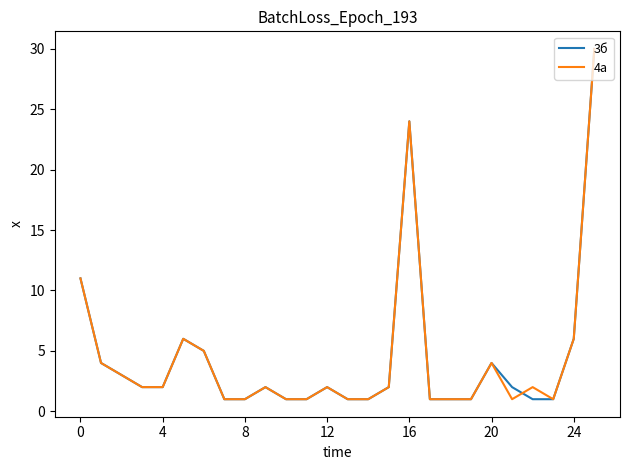

What is the greatest value displayed?

30